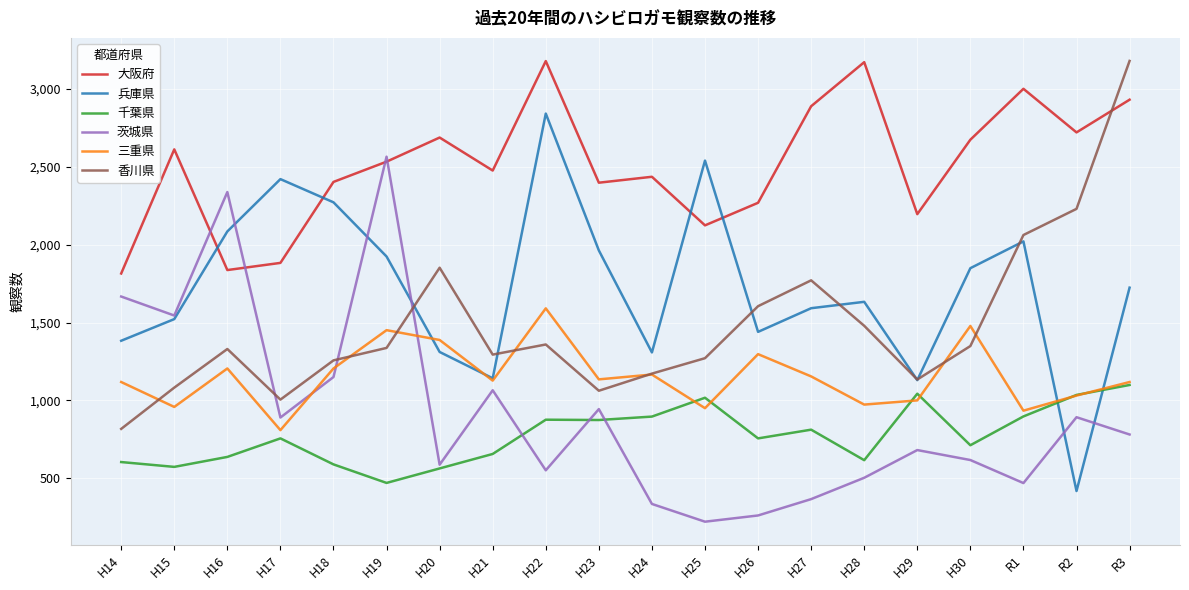

The 茨城県 series shows 681 at H29. True or false?

True